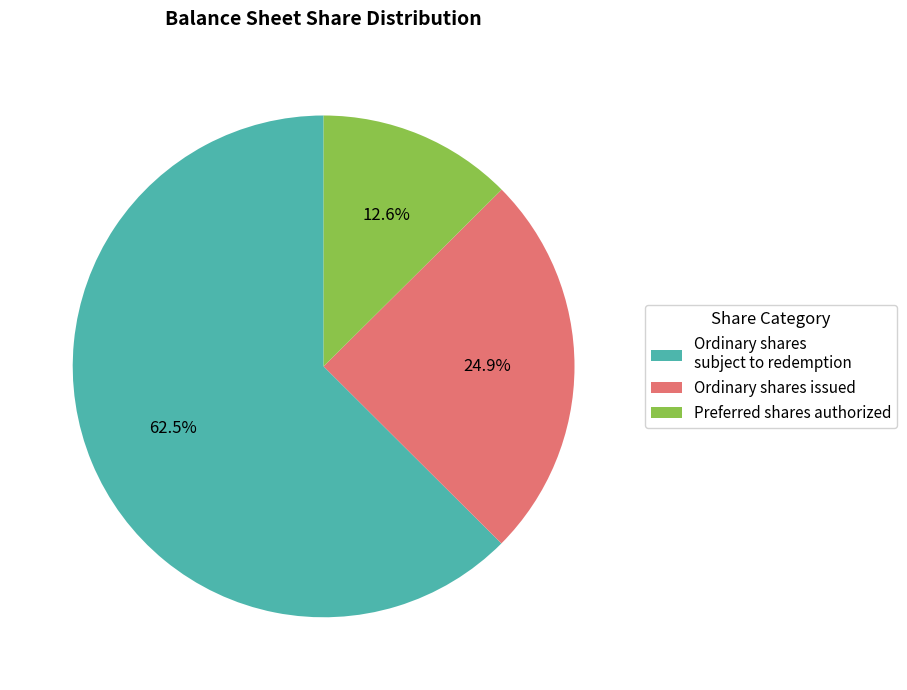

Which slice represents more than half of the pie?

Ordinary shares subject to redemption